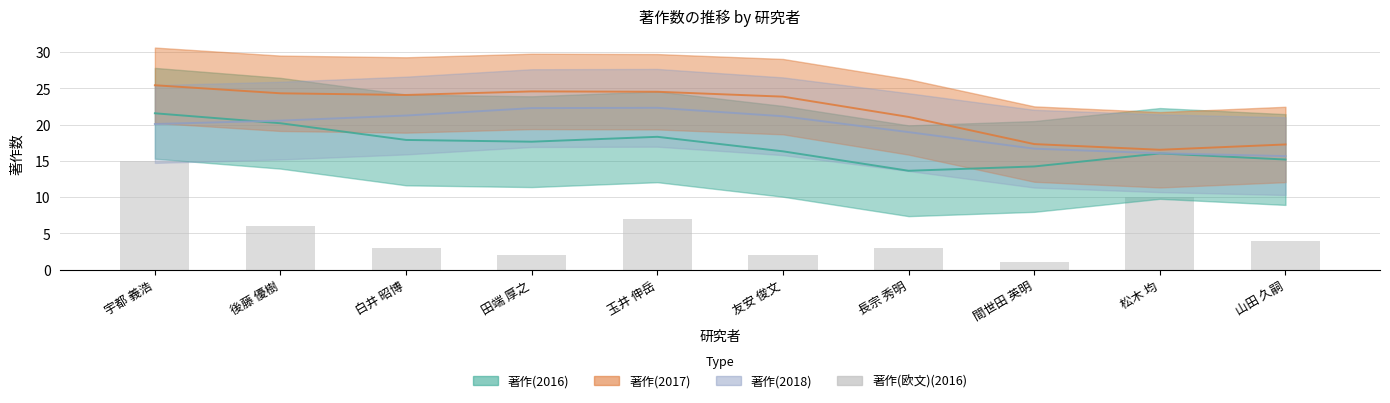

Reading left to right, transcribe all the data shown in this chart.

宇都 義浩=15	後藤 優樹=6	白井 昭博=3	田端 厚之=2	玉井 伸岳=7	友安 俊文=2	長宗 秀明=3	間世田 英明=1	松木 均=10	山田 久嗣=4